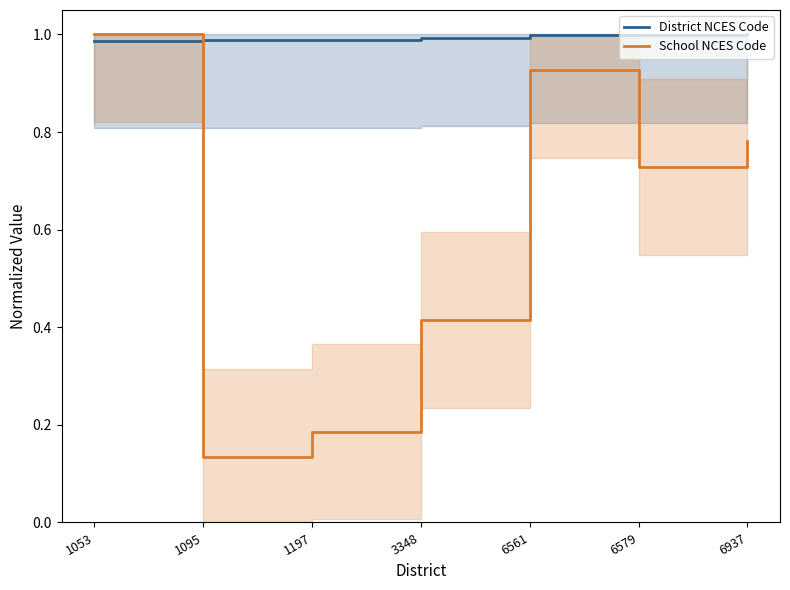

What is the difference between the second highest and second lowest values in the School NCES Code series?

0.7